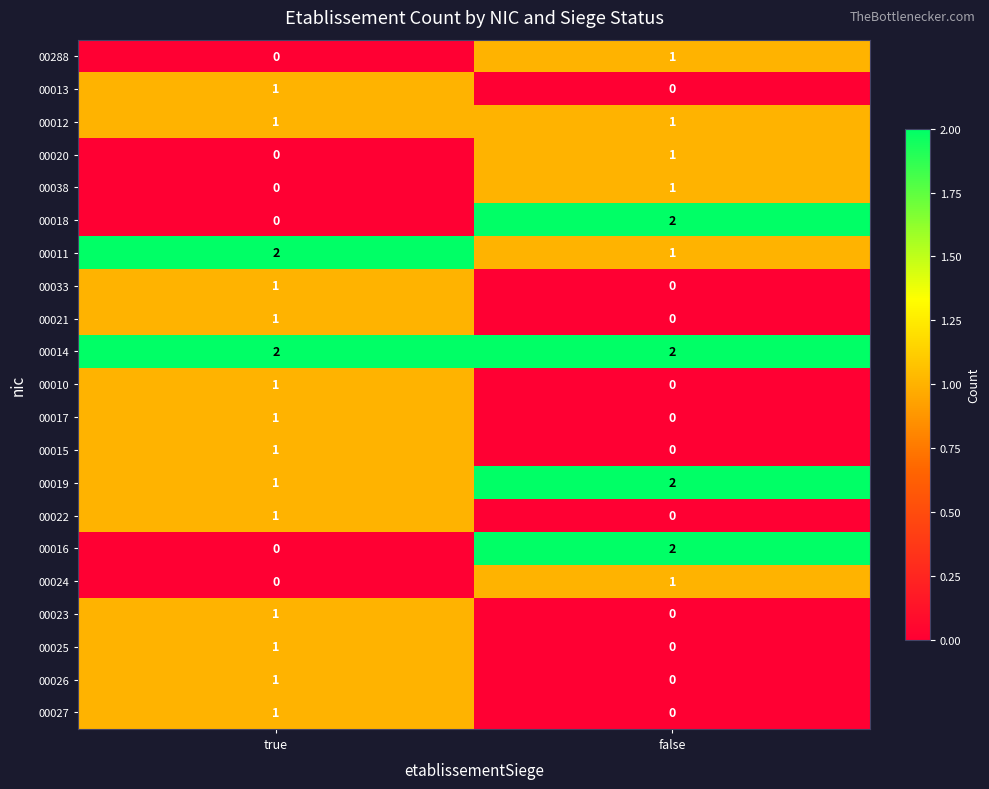

How many categories are shown in the chart?

2